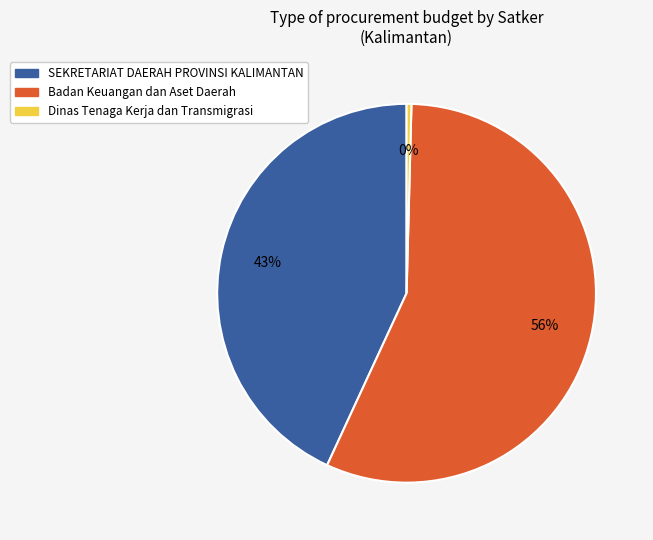

Does any single category account for the majority?

Yes